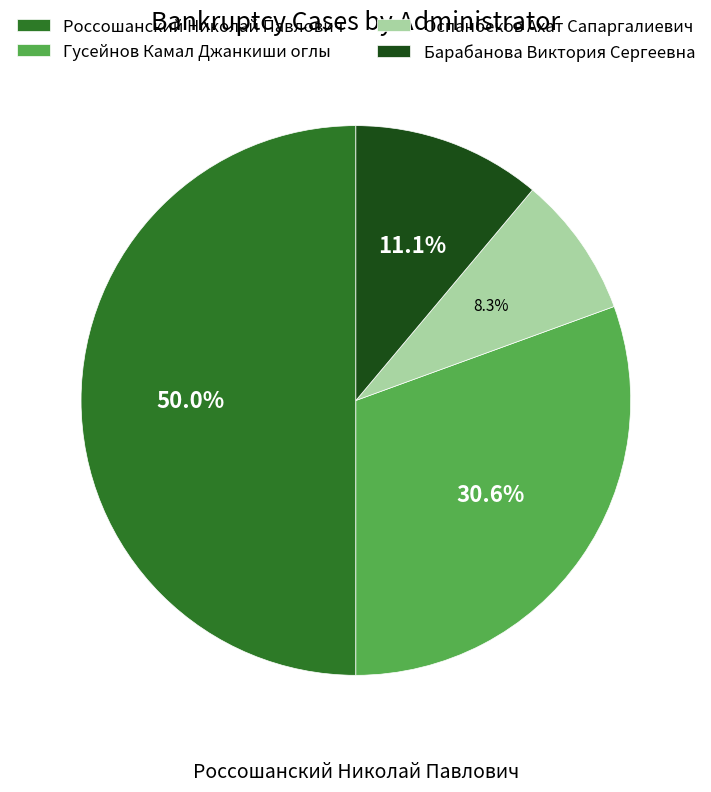

How many slices are in this pie chart?

4